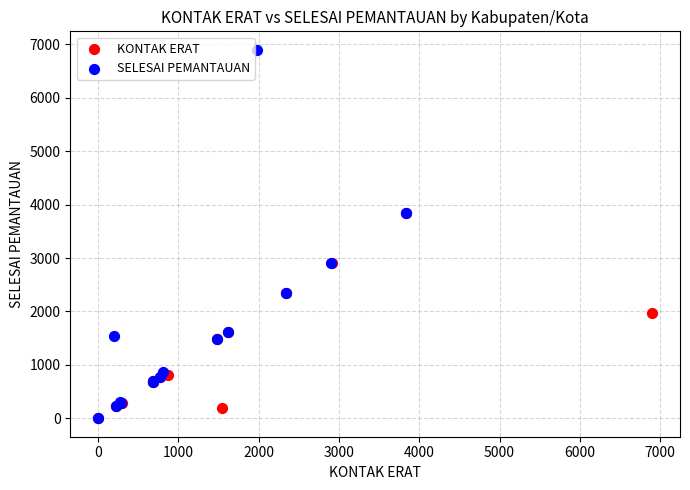

Which series contains the highest Y value?

SELESAI PEMANTAUAN